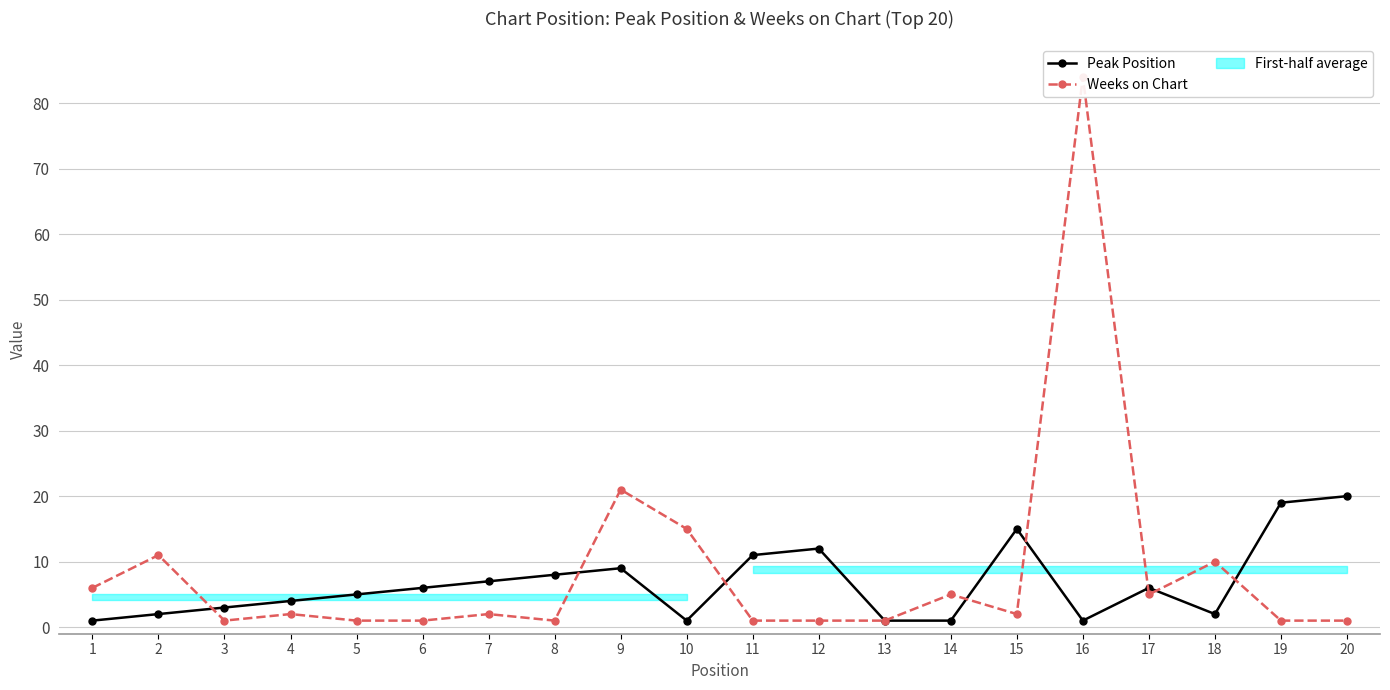

What is the average value of the Weeks on Chart series?

9